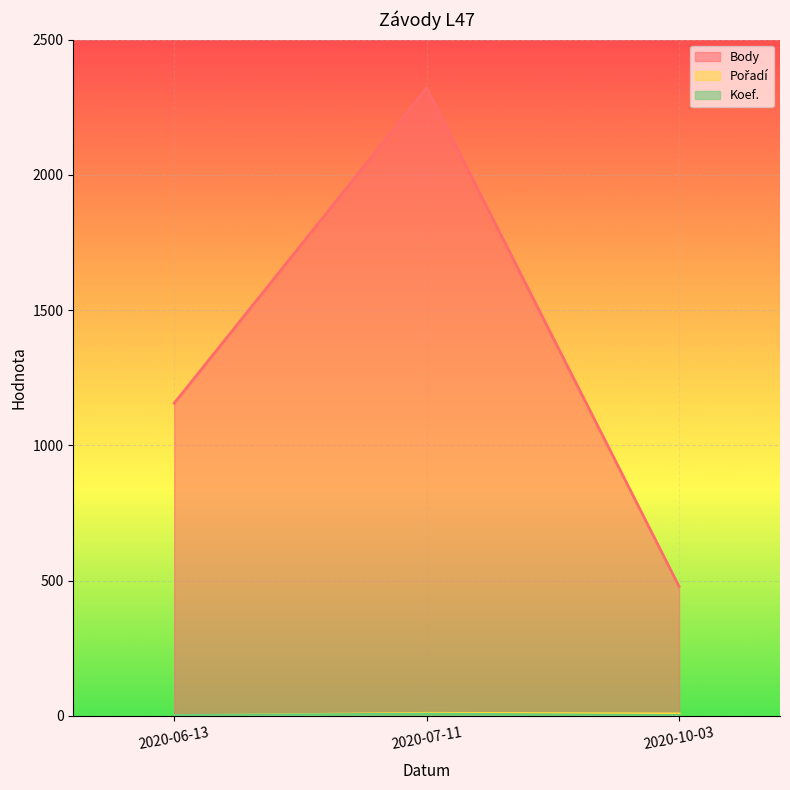

Rank the categories by Pořadí value from highest to lowest.

2020-07-11, 2020-10-03, 2020-06-13